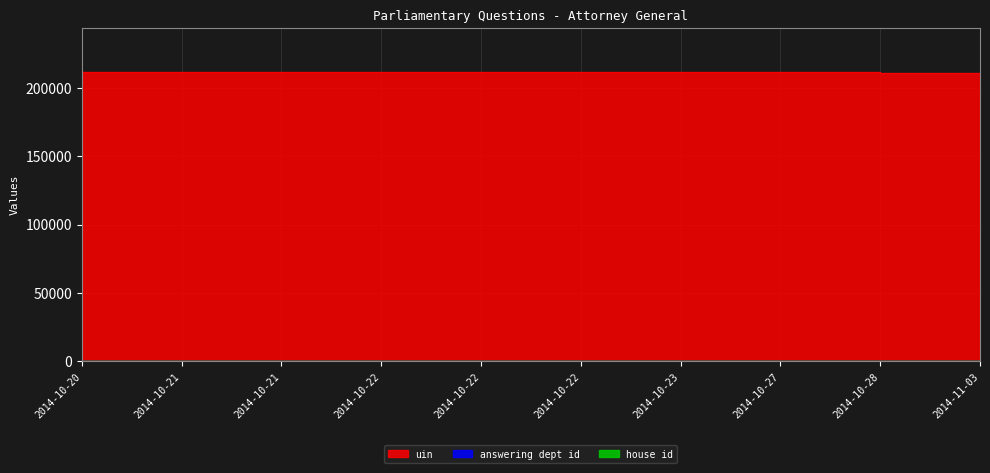

Is it true that house id equals 1 at 2014-10-28?

True